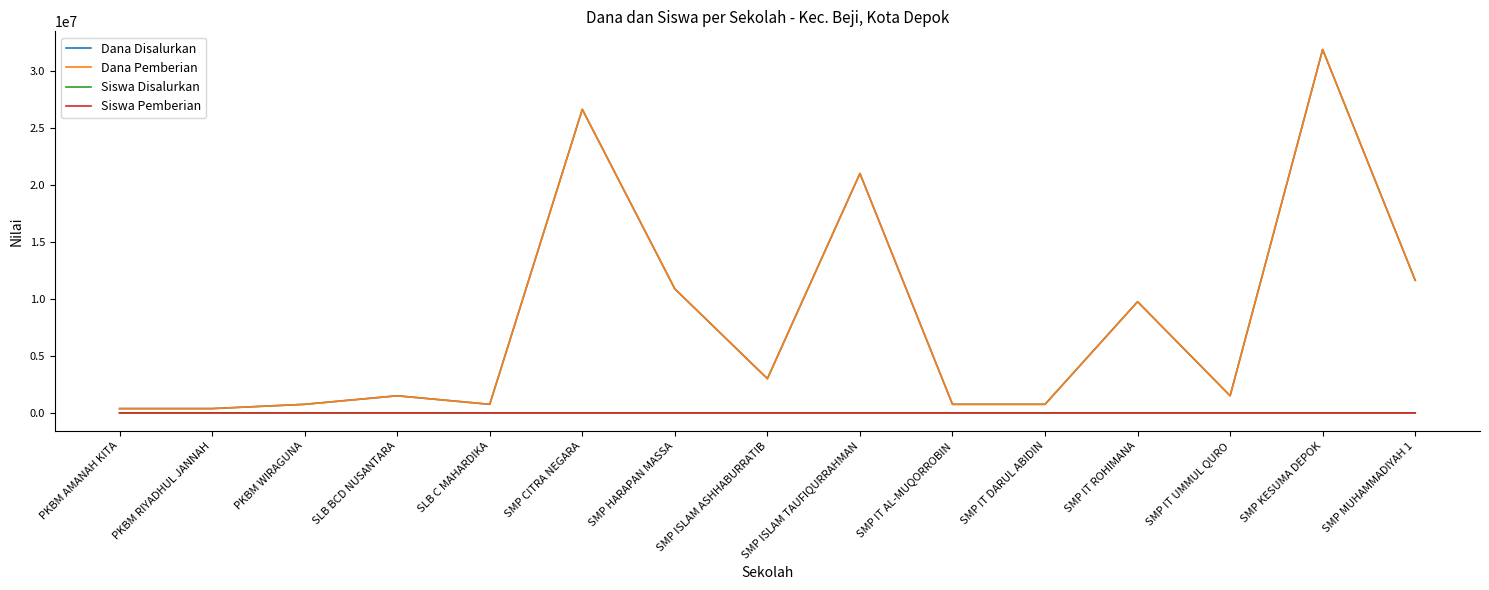

Does the chart have visible grid lines?

No